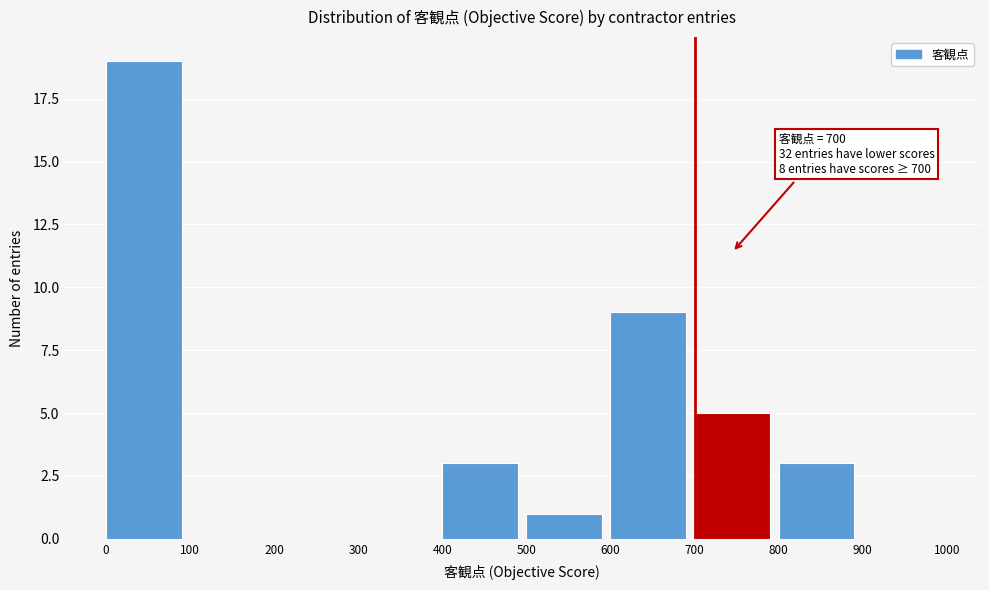

Which range on the x-axis has the tallest bar?

0 to 100